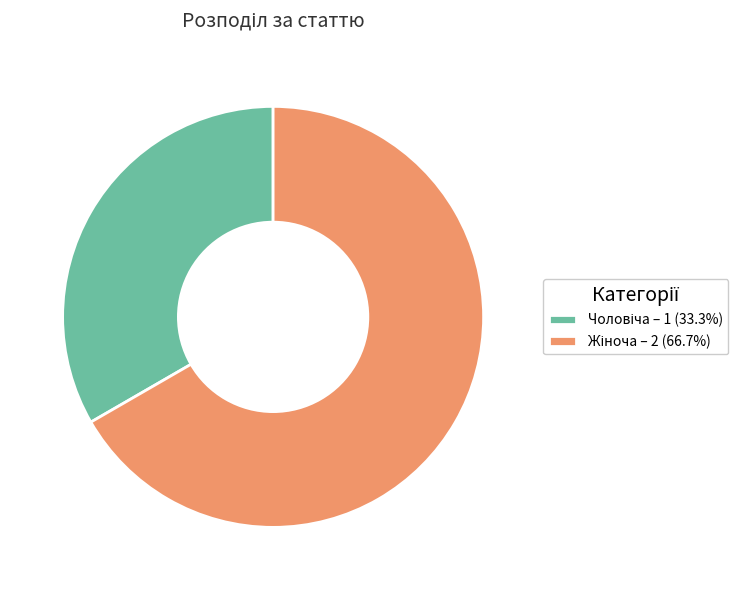

Does any single category account for the majority?

Yes